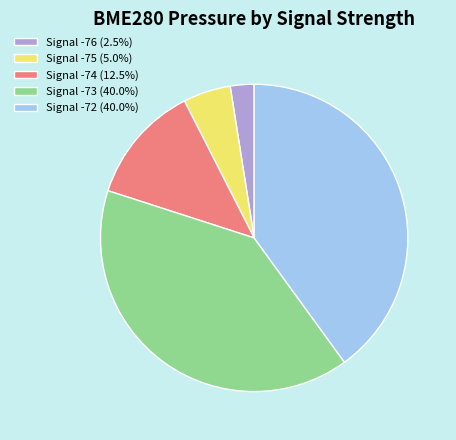

What is the ratio of the value at Signal -73 (40.0%) to the value at Signal -74 (12.5%)?

3.2